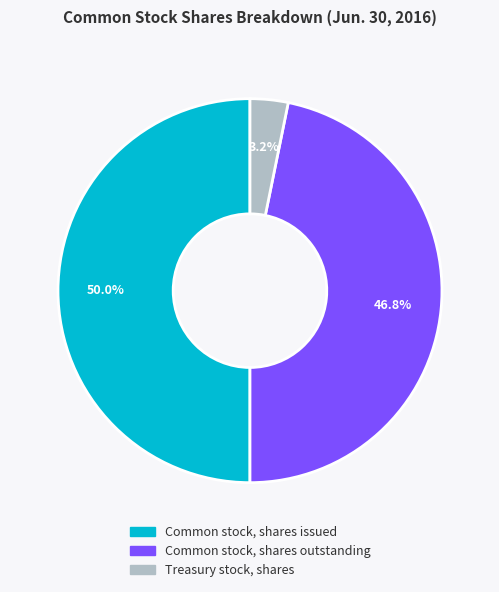

Between Treasury stock, shares and Common stock, shares issued, which is larger?

Common stock, shares issued